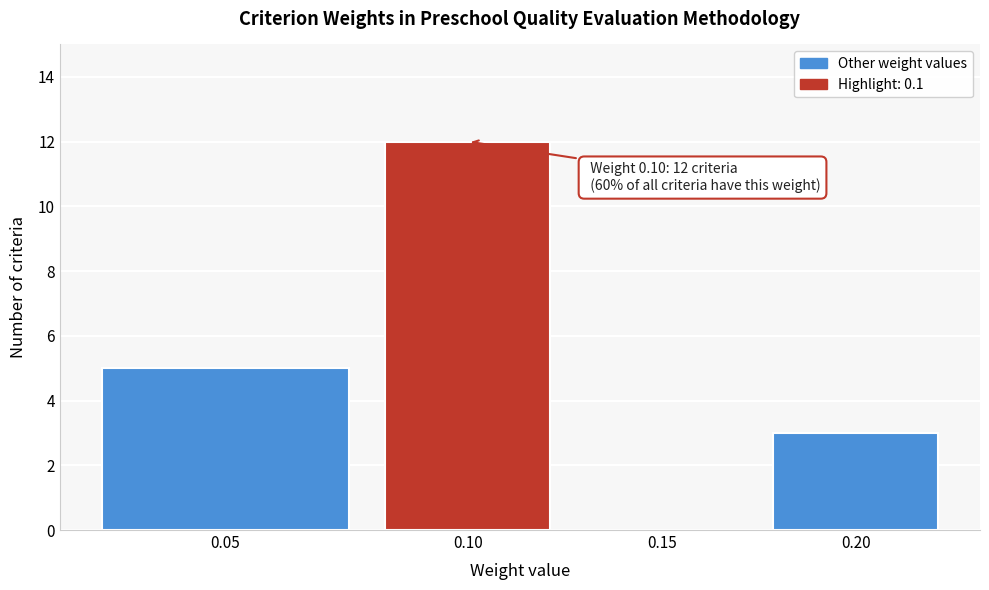

Reading left to right, what are all the values shown in this chart?

0.05=5	0.10=12	0.15=0	0.20=3